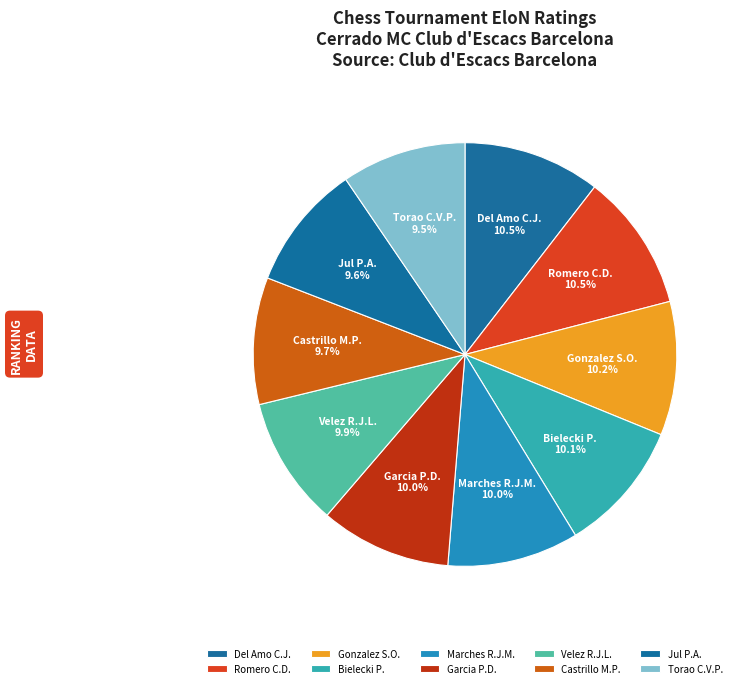

Does any single category account for the majority?

No